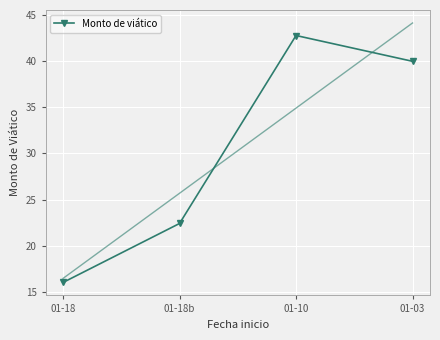

Approximately how many times larger is the value at 01-18b compared to 01-10?

0.5